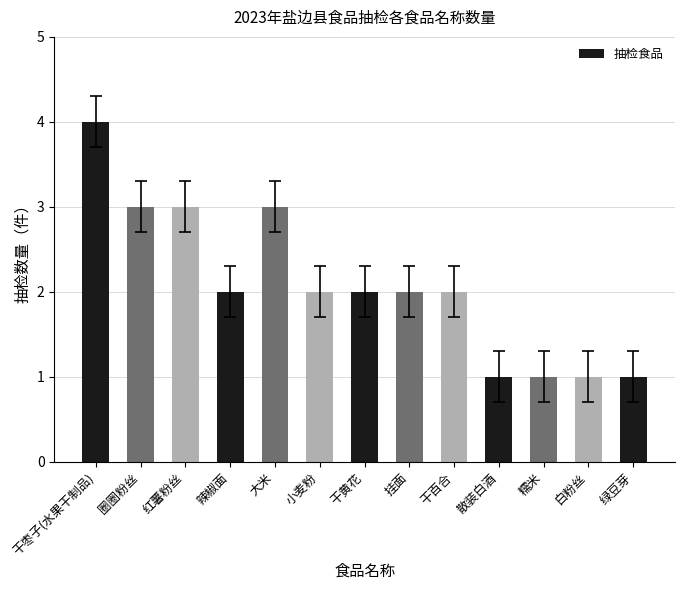

The chart shows a value of 1 at 干黄花. True or false?

False